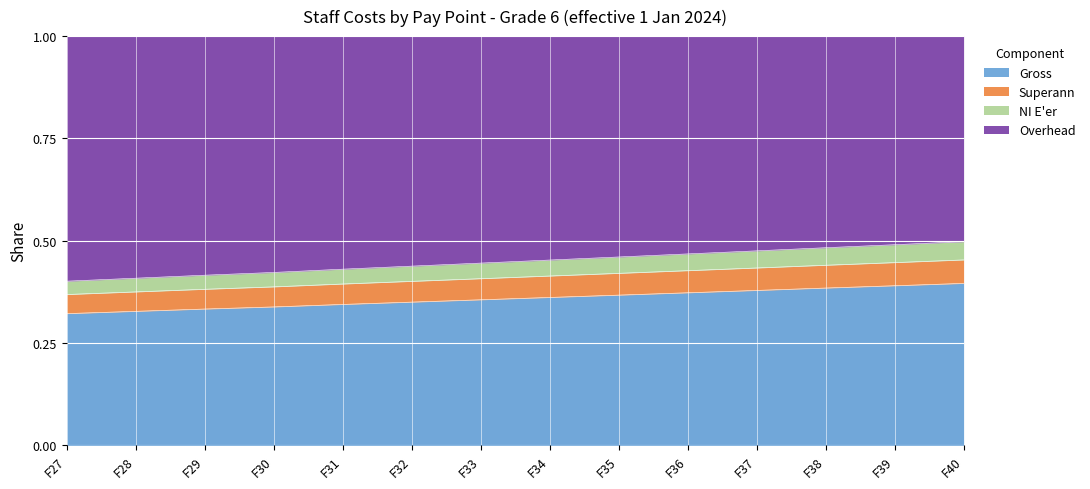

What is the total value across all series at F37?

1.0